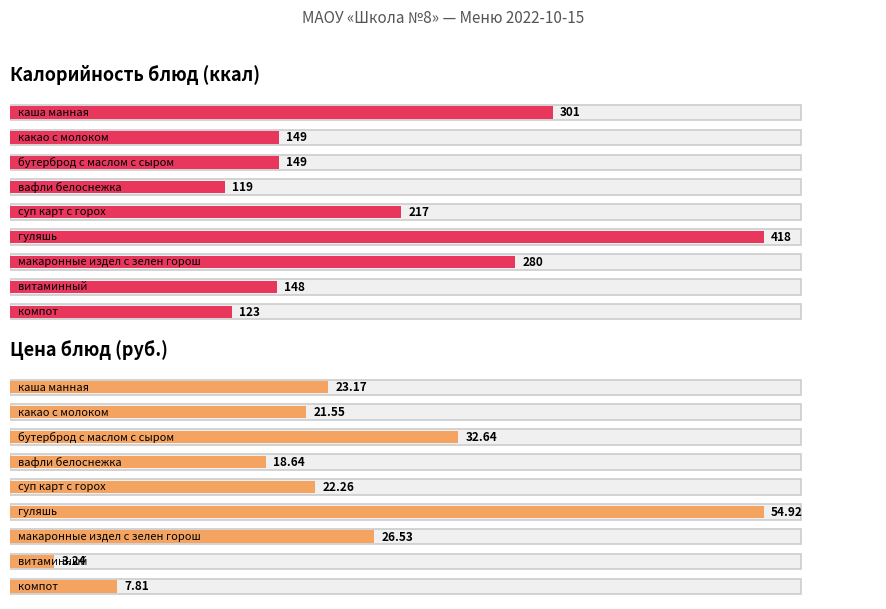

What is the sum of the Цена values at какао с молоком and суп карт с горох?

43.8